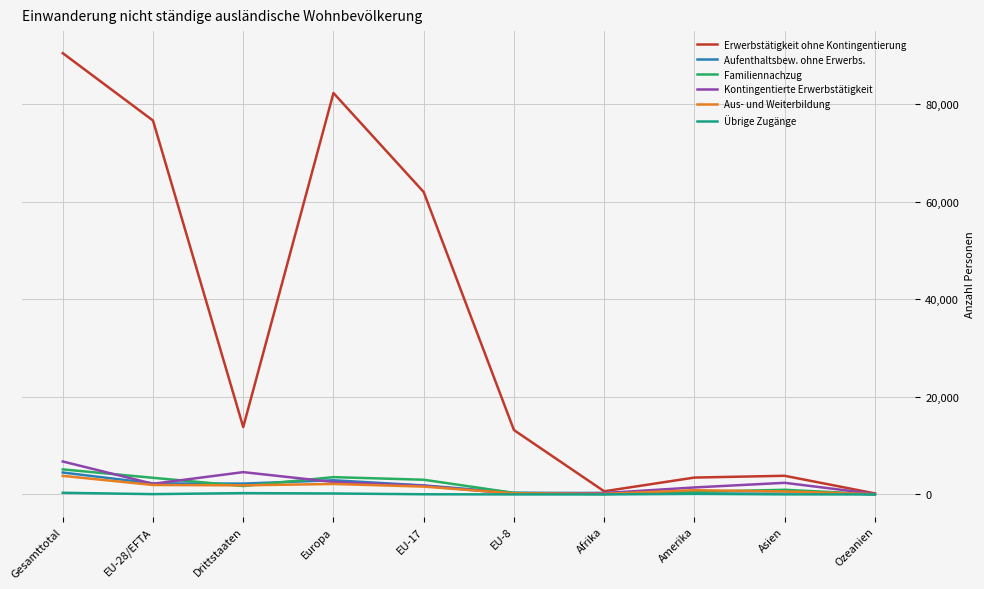

At which category is the sum across all series the highest?

Gesamttotal